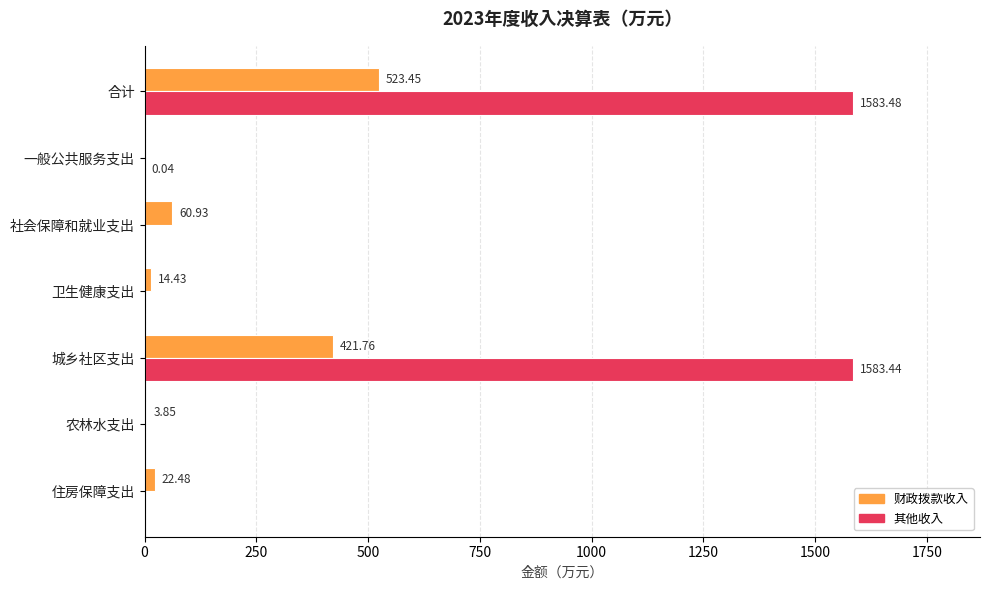

At which label does 其他收入 reach its peak?

合计